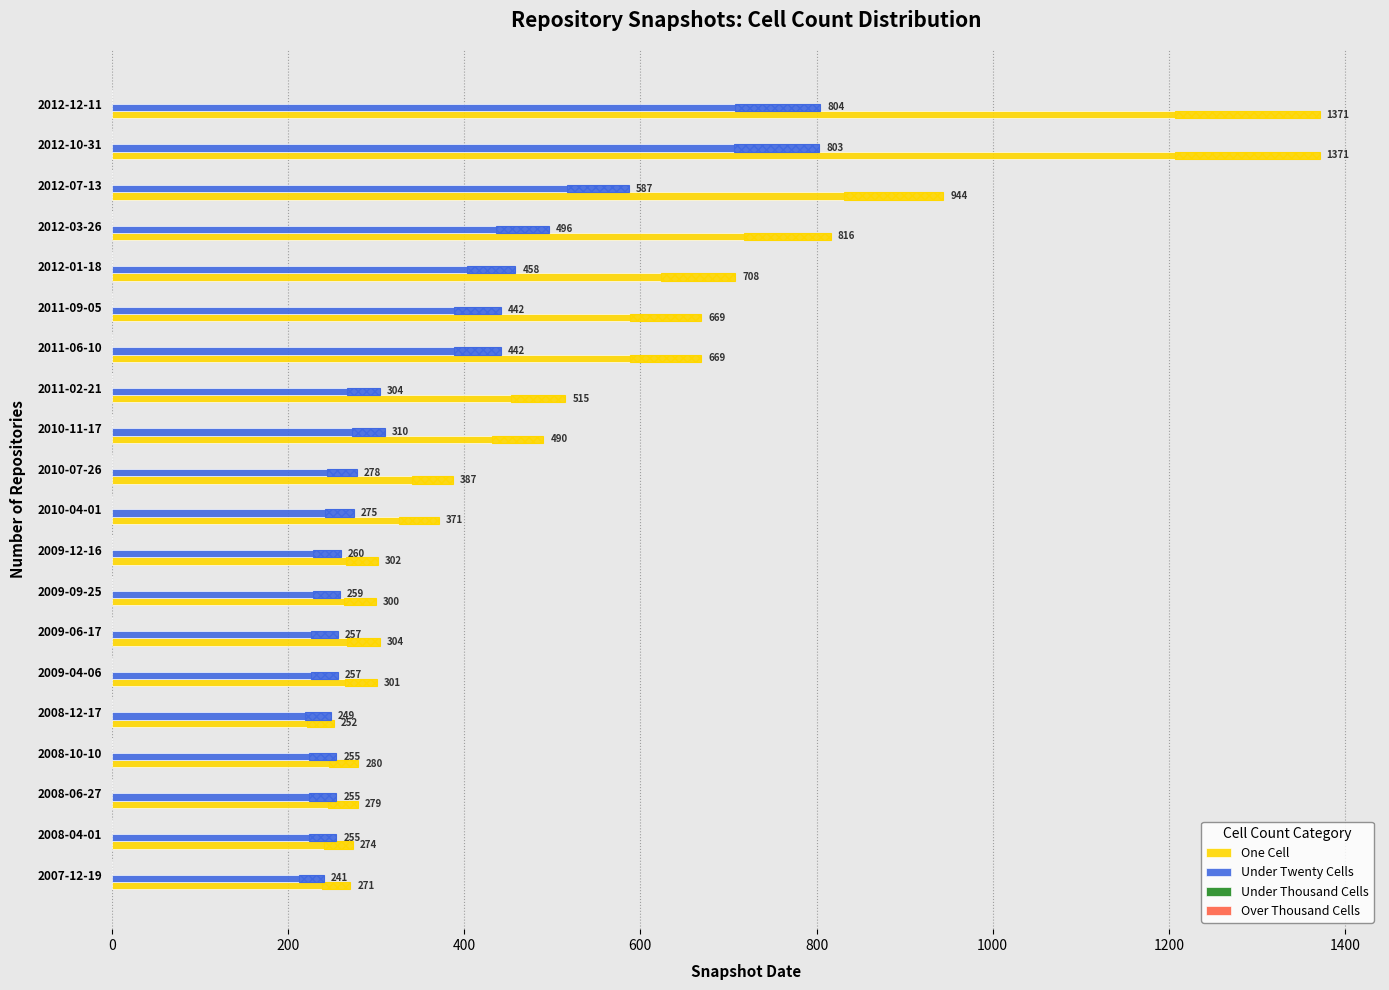

At how many categories does at least one series exceed 630?

7